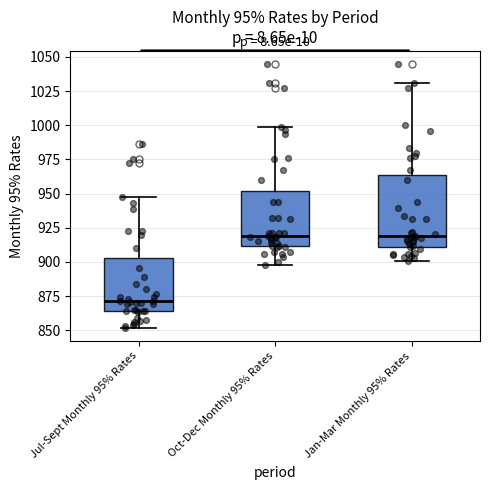

Where is the upper edge of the box for Jan-Mar Monthly 95% Rates on the y-axis? The values are not printed on the chart, so give them approximately, as read against the axis.

965